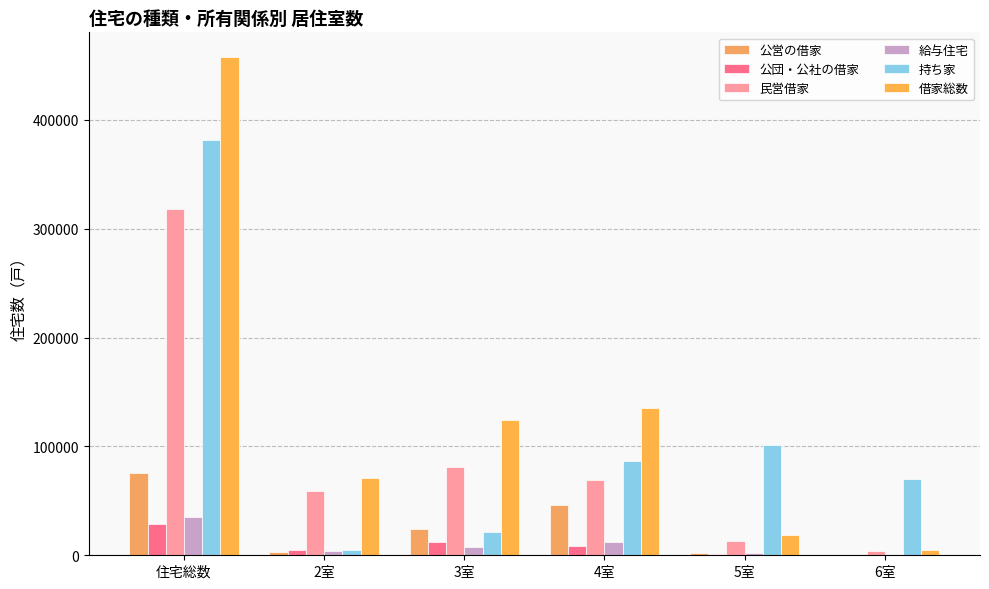

Where is 公営の借家 nearest to the value 37750?

4室